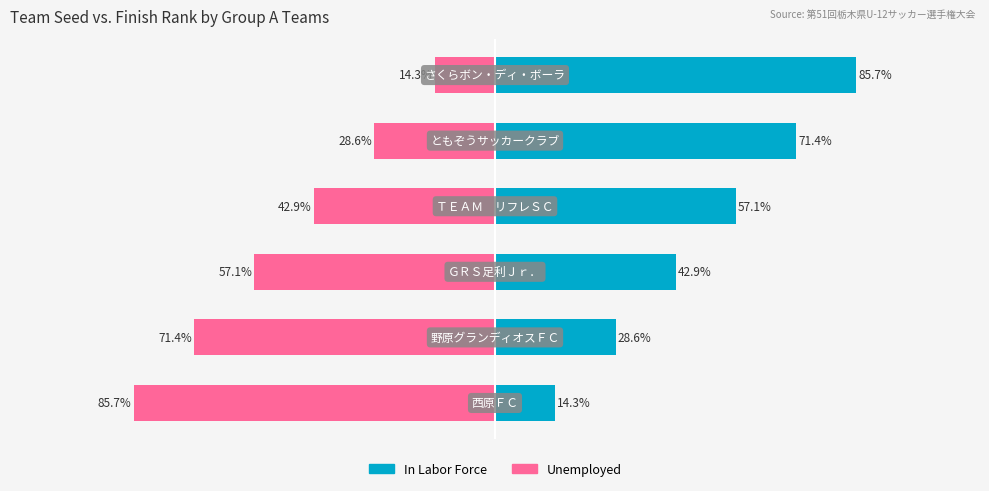

Reading right to left, transcribe all the data shown in this chart.

In Labor Force: 85.7	71.4	57.1	42.9	28.6	14.3
Unemployed: -14.3	-28.6	-42.9	-57.1	-71.4	-85.7